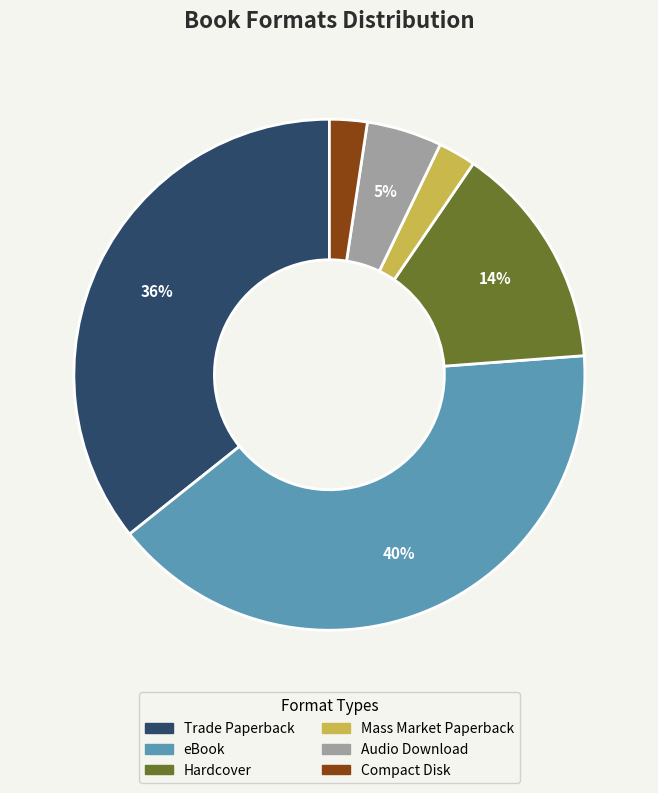

The Hardcover slice represents 23% of the pie. True or false?

False